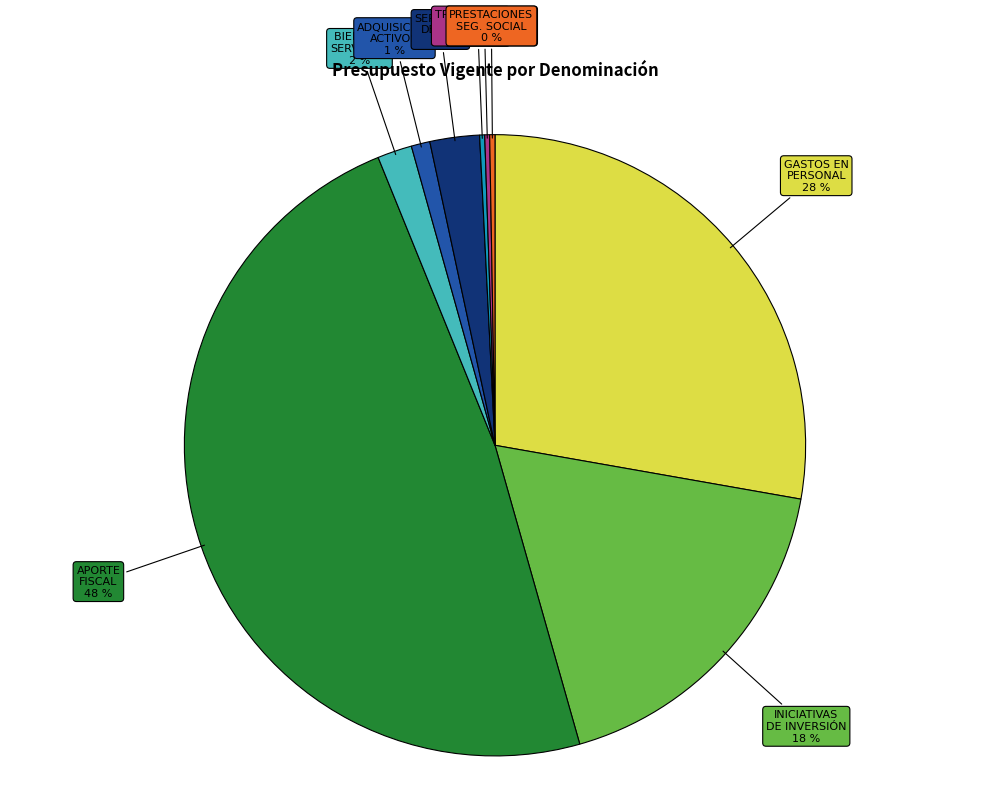

Is there a majority slice in this chart?

No